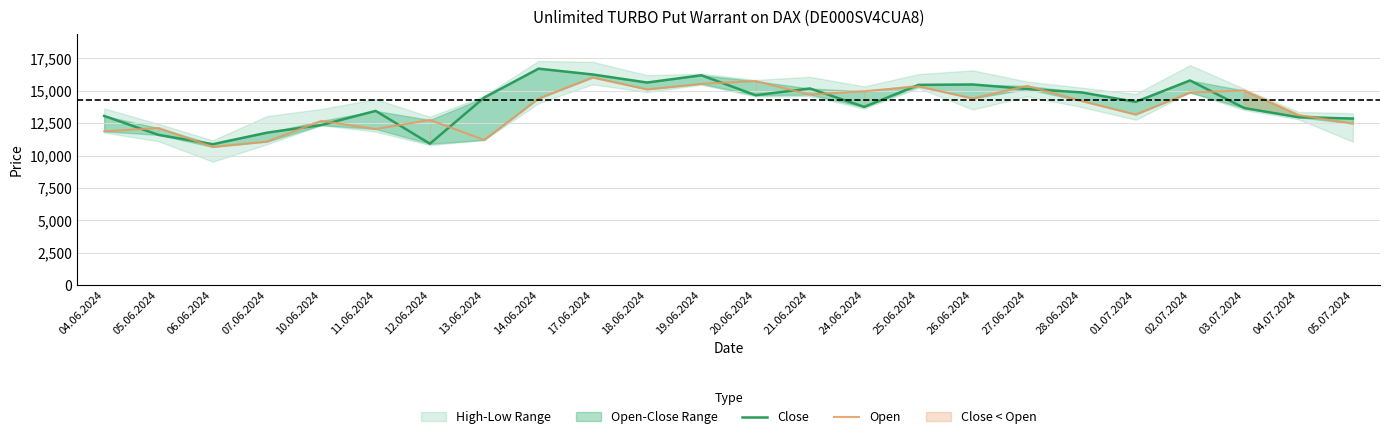

Between which two adjacent categories do Open and Close first intersect?

04.06.2024 and 05.06.2024